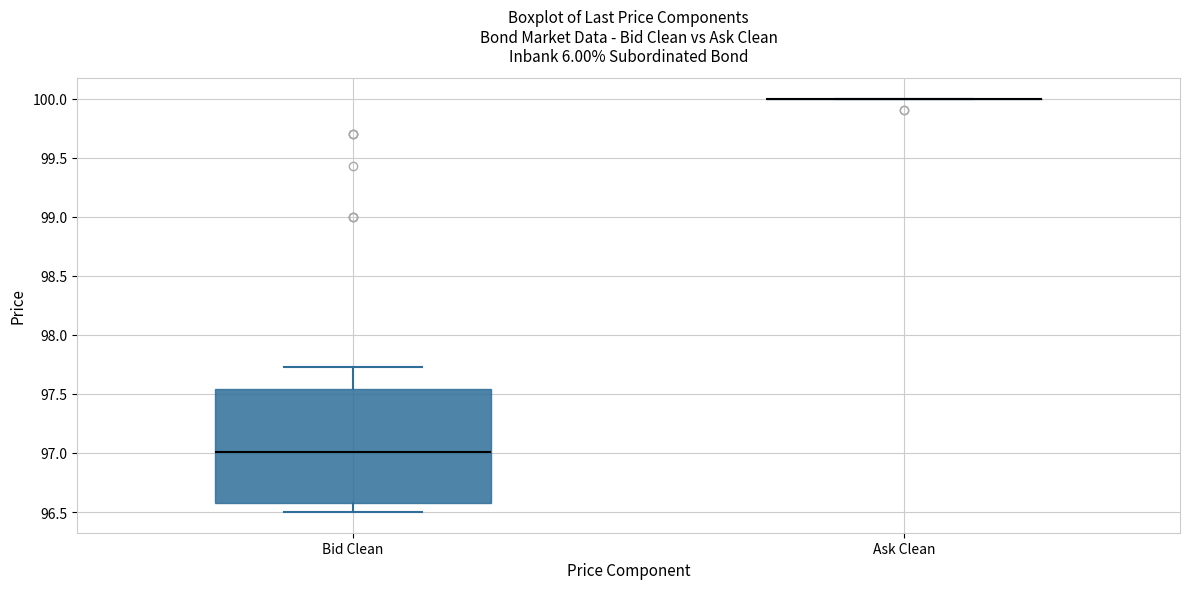

Reading left to right, read every box against the y-axis: the position of its median line, the range the box covers, and the ends of its whiskers. The values are not printed on the chart, so give them approximately, as read against the axis.

Bid Clean: median 97.00, box 96.60 to 97.55, whiskers 96.50 to 97.75
Ask Clean: box collapsed to a line at 100.00, whiskers 100.00 to 100.00